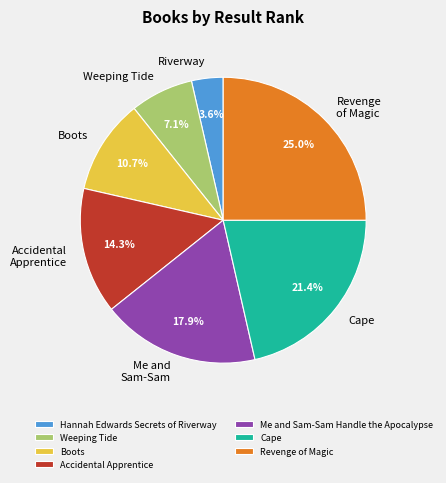

Is there any slice that represents more than half of the pie?

No